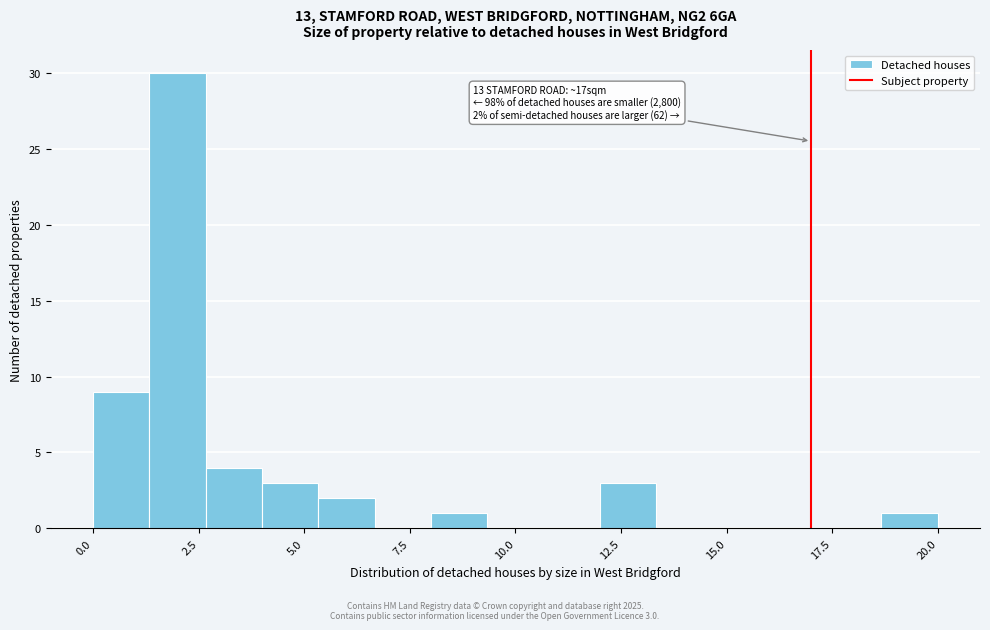

Read against the x-axis, roughly where is the centre of the tallest bar?

2.0